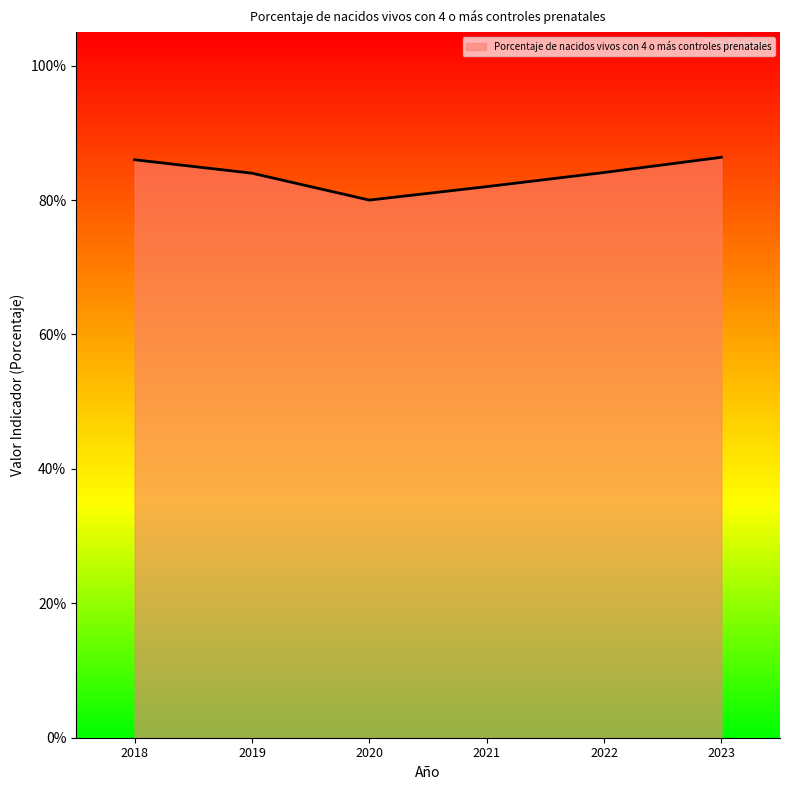

At which category does the chart reach its peak across all series?

2023